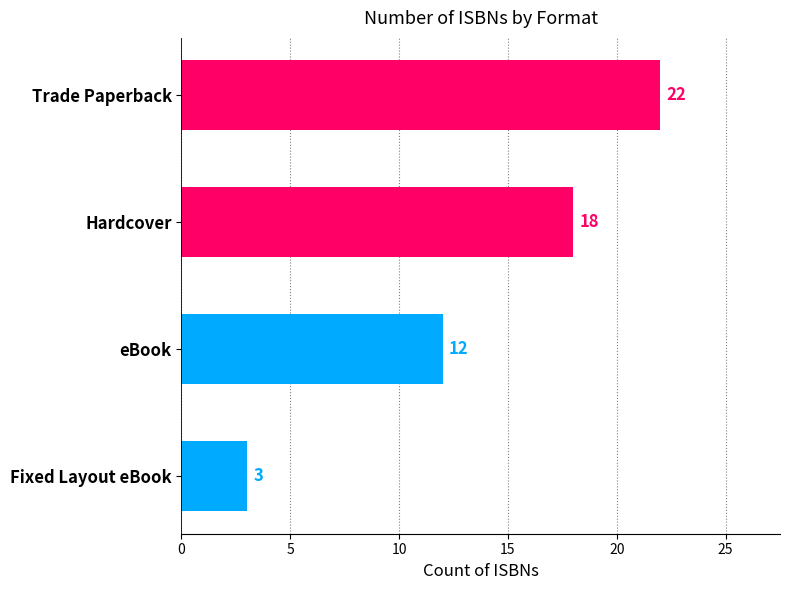

How many values are below 18?

2